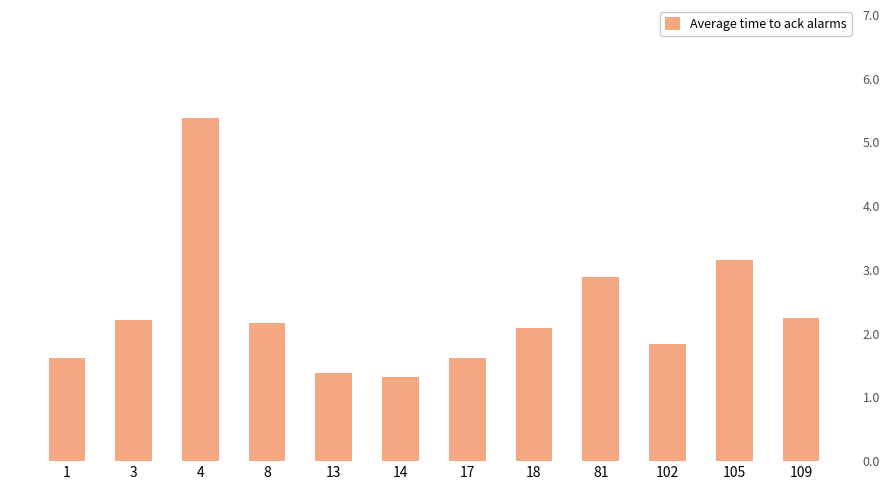

List the labels in order of value, smallest first.

14, 13, 17, 1, 102, 18, 8, 3, 109, 81, 105, 4